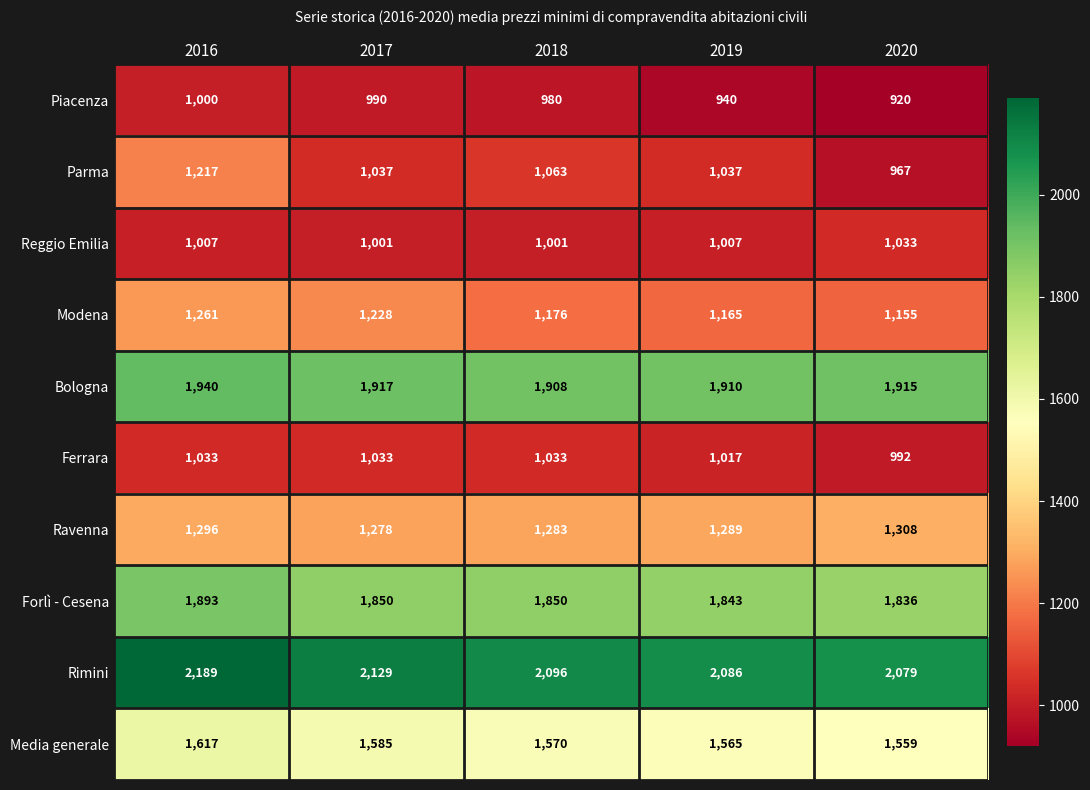

At which label does Piacenza first exceed 980?

2016